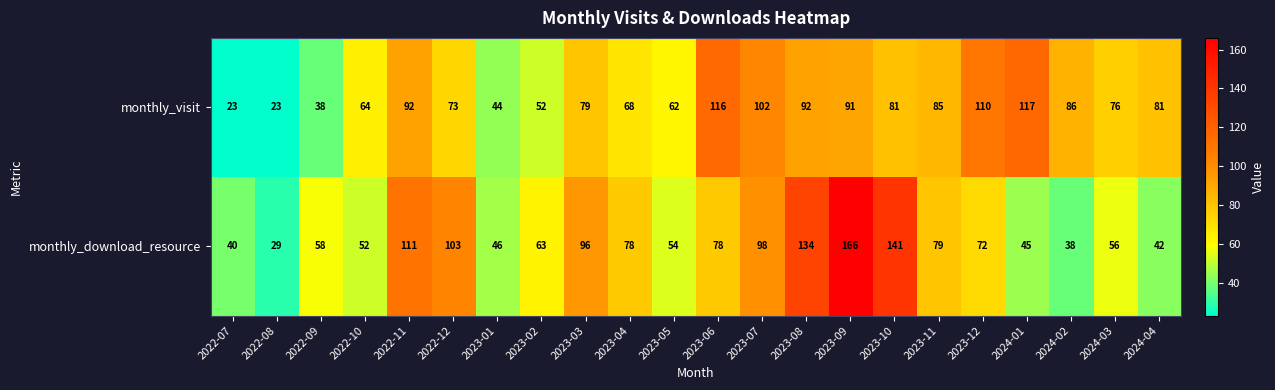

At which label is monthly_visit closest to 70?

2023-04